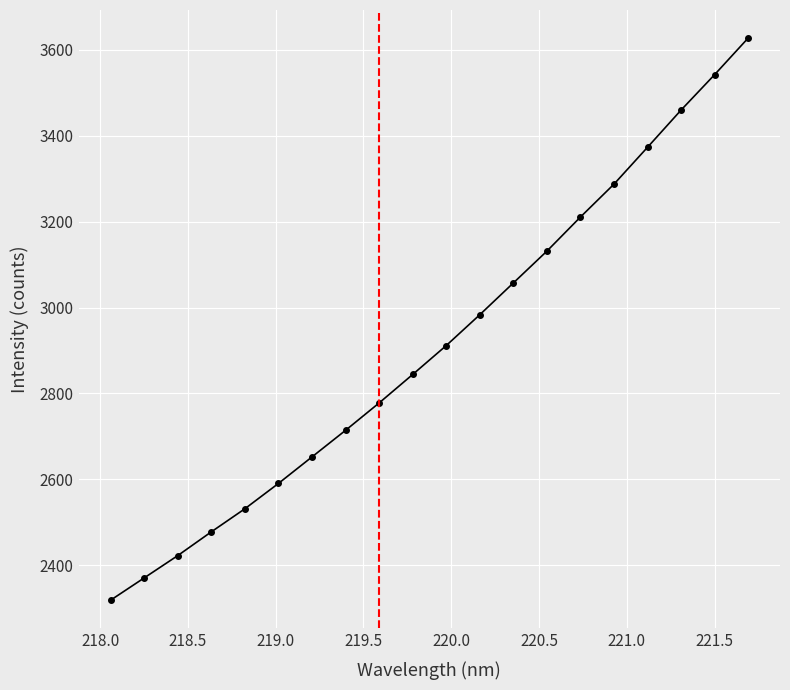

What is the minimum value shown in the chart?

2318.9